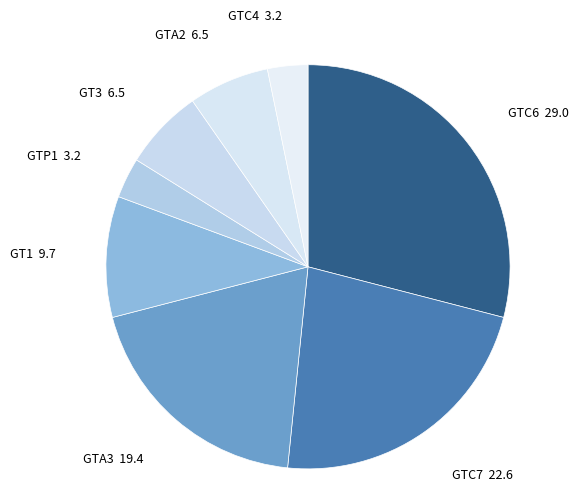

Is there any slice that represents more than half of the pie?

No